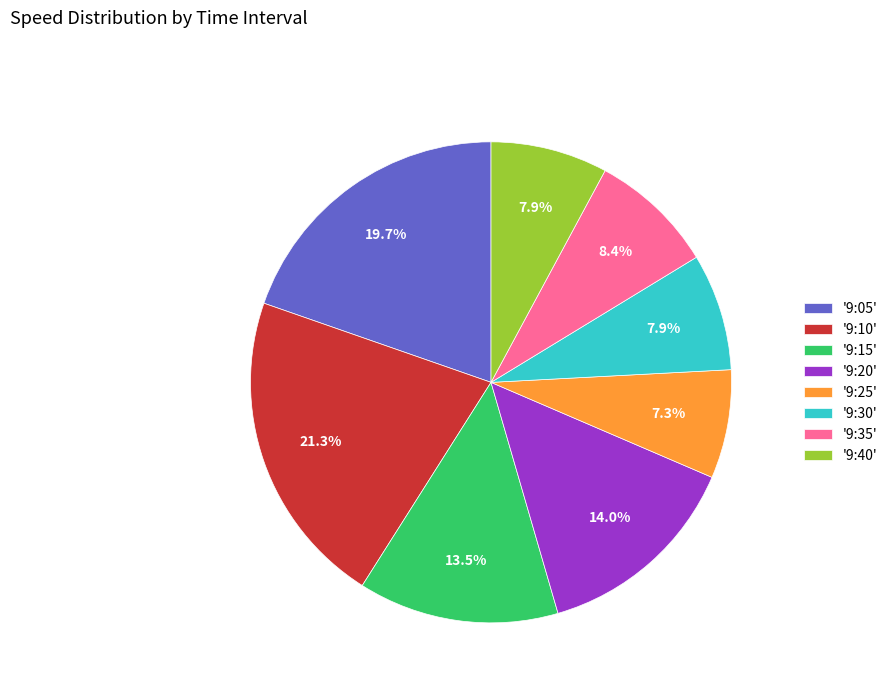

Which slice is the largest?

'9:10'